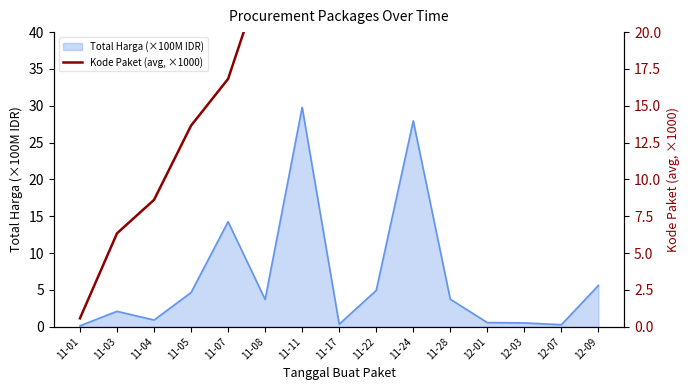

Reading right to left, extract all data points from this chart.

138.8	128.5	117.8	103.5	91.1	71.7	55.8	40.1	28.2	24.4	16.8	13.7	8.6	6.3	0.6